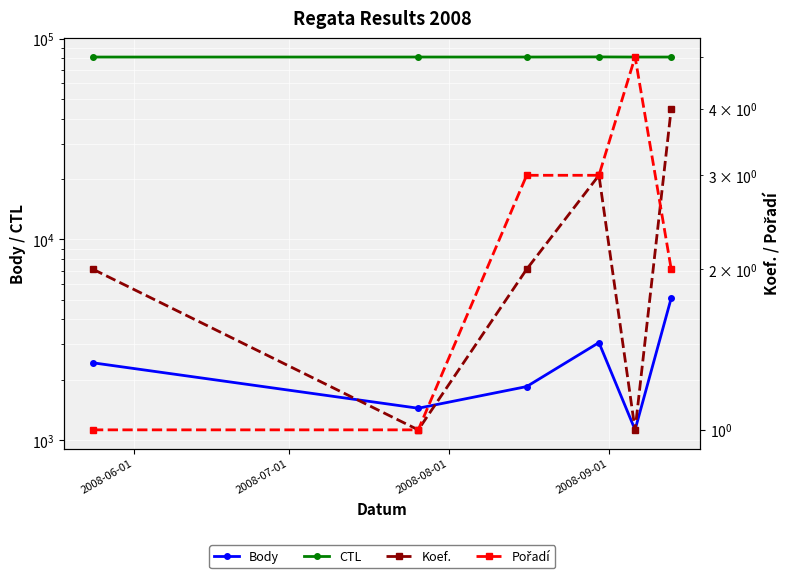

Is the value of CTL at 2008-08-01 greater than the value of Pořadí at 2008-08-01?

Yes